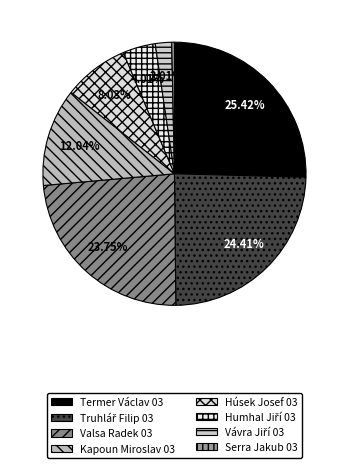

Count the number of slices in the pie.

8